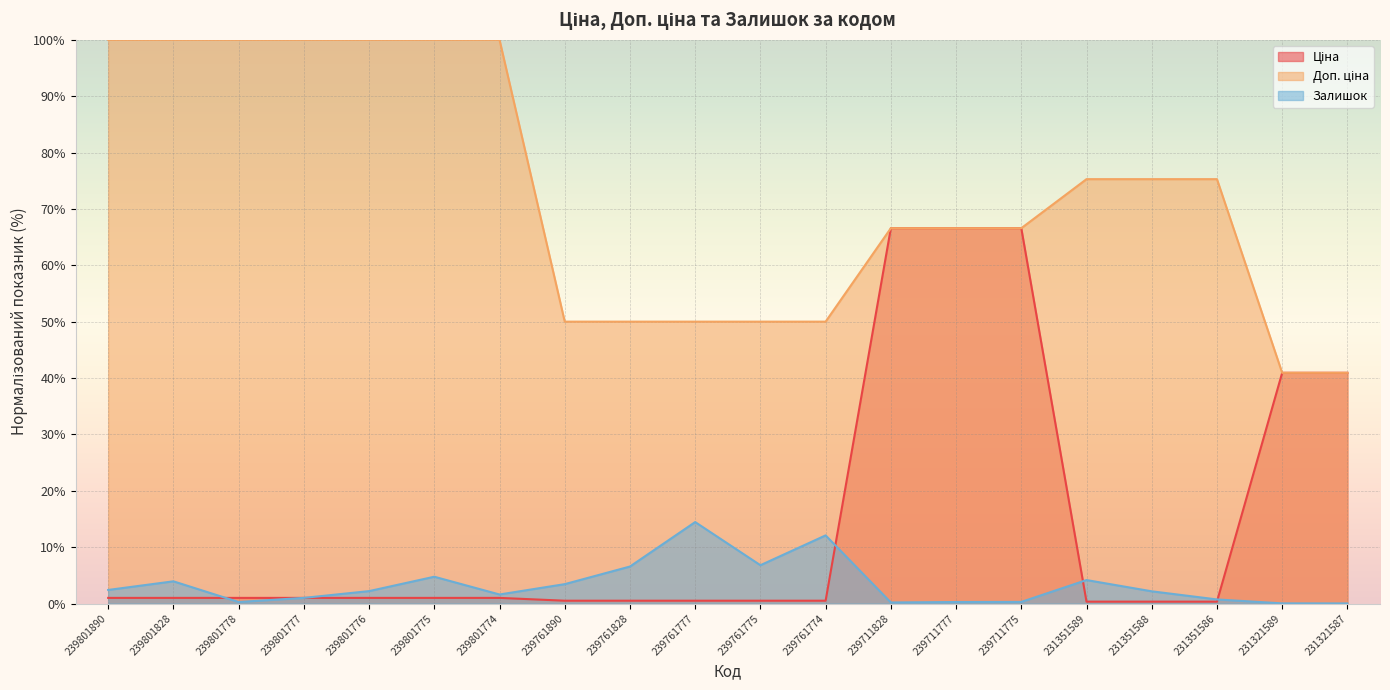

At which category does the chart reach its minimum across all series?

231321587